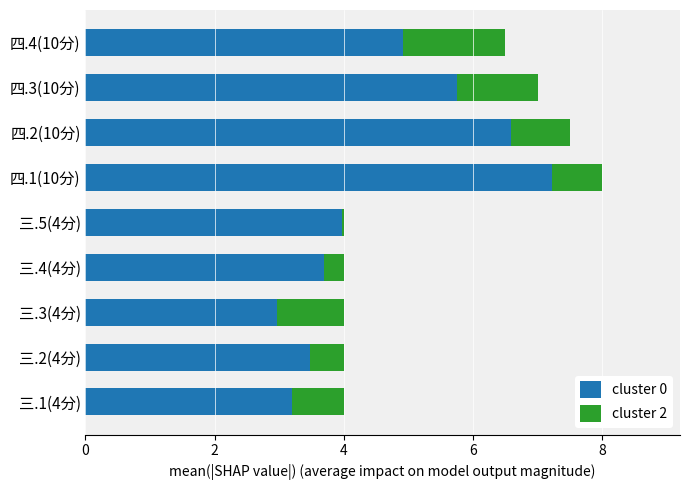

What is the lowest value of the cluster 0 series?

3.0